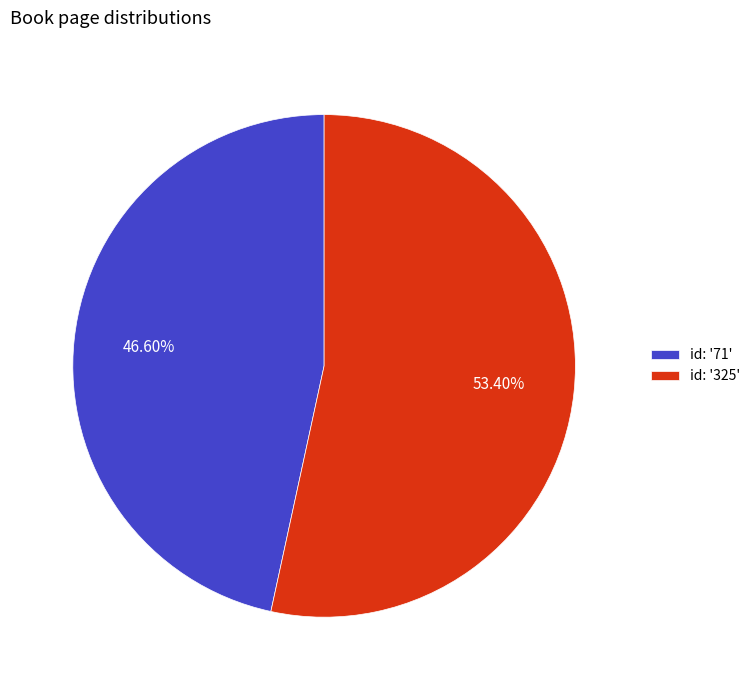

Count the number of slices in the pie.

2